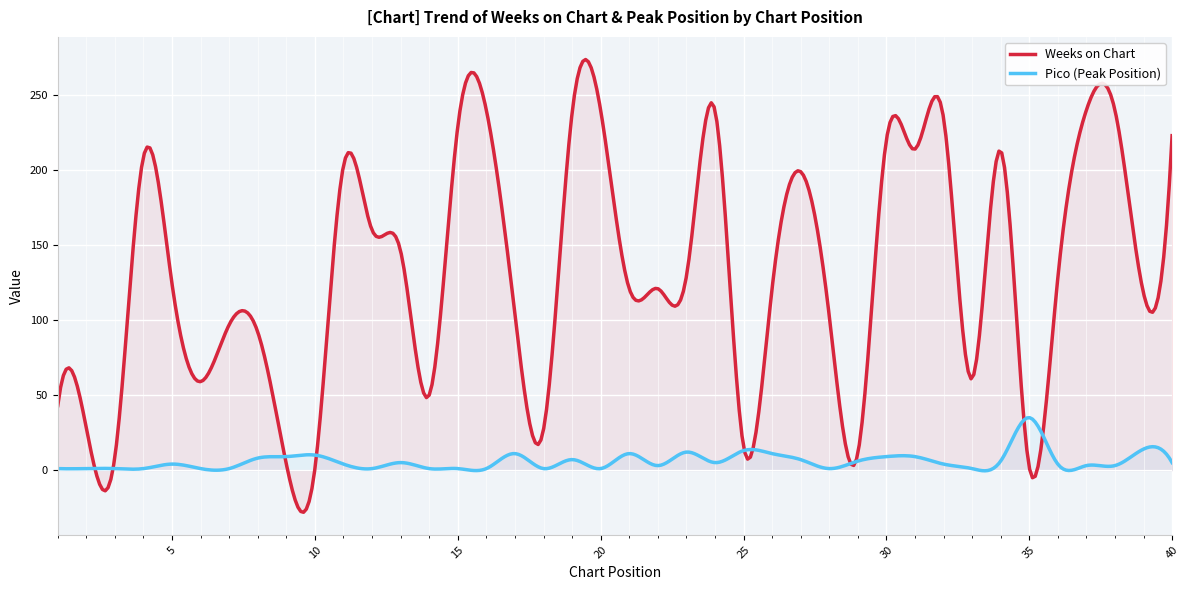

After their last crossing, which series has the higher values: Weeks on Chart or Pico?

Weeks on Chart